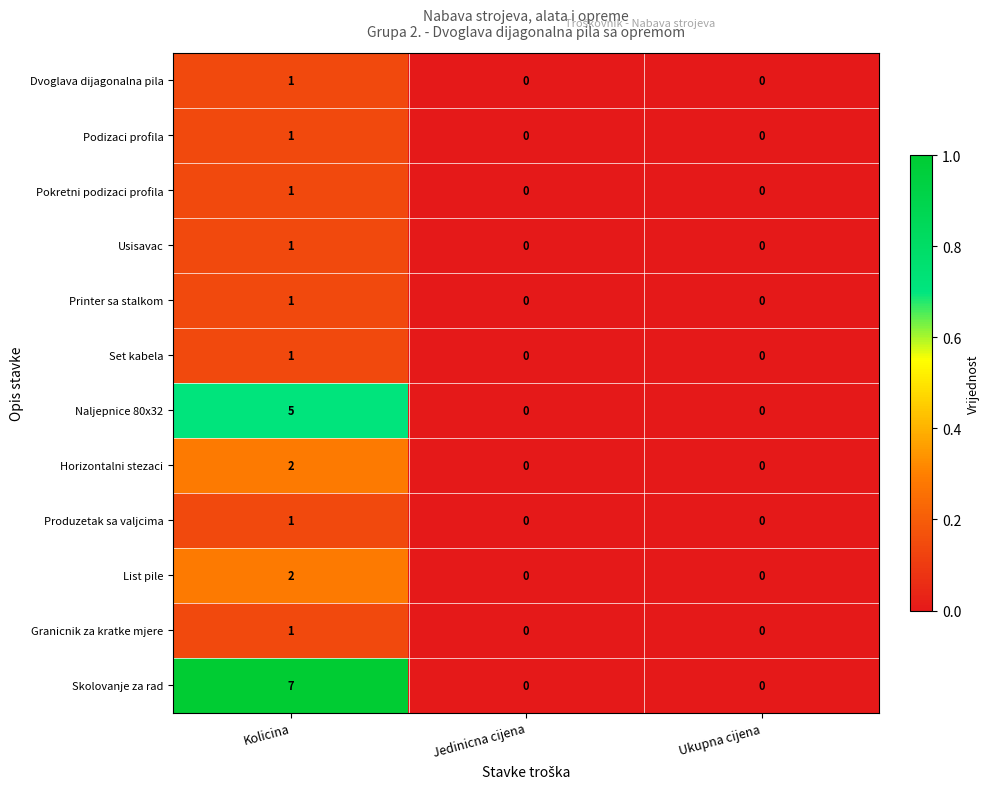

What is the spread (max minus min) of values at Kolicina?

6